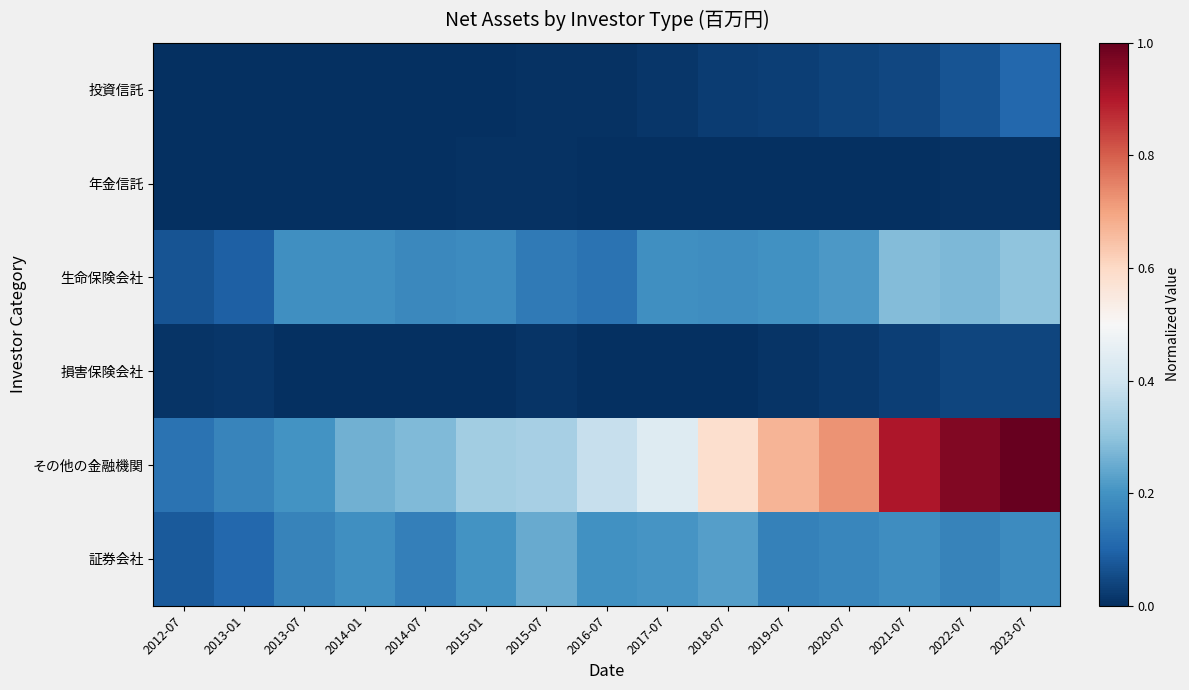

Count the number of categories in the chart.

15